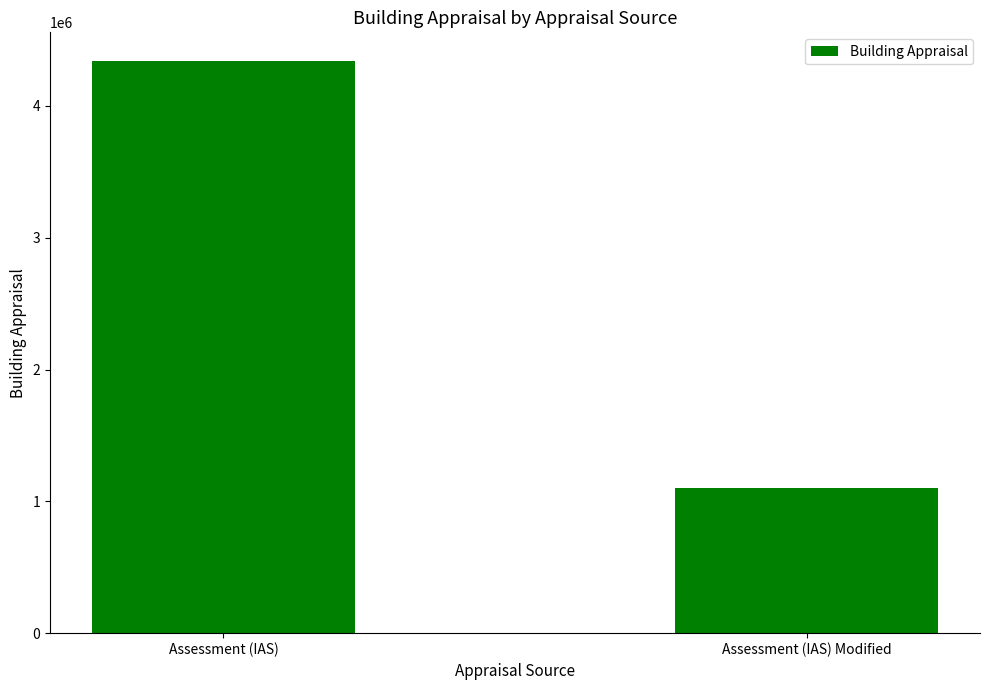

The chart shows a value of 1098870 at Assessment (IAS) Modified. True or false?

True